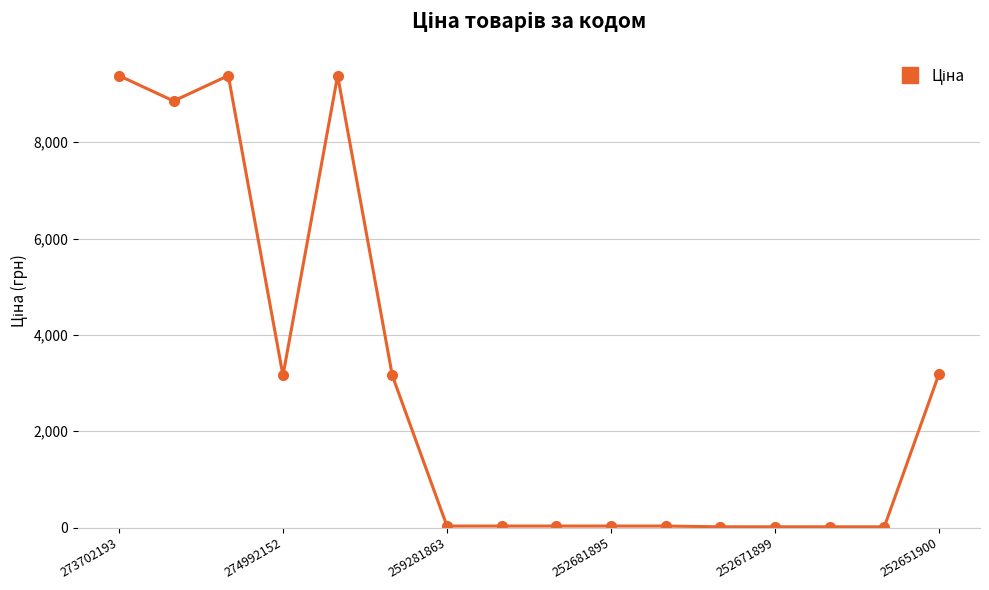

What is the greatest value displayed?

9384.0